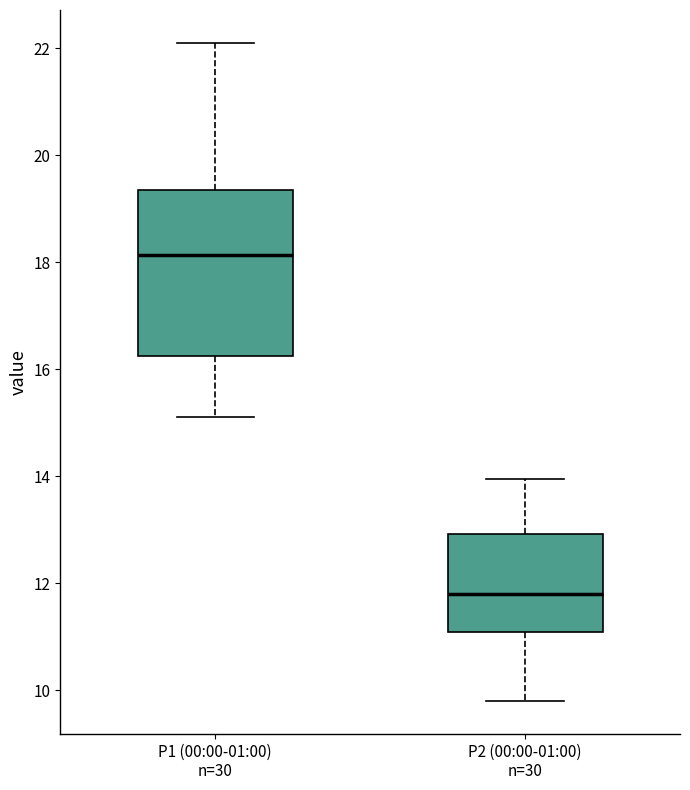

Reading left to right, read every box against the y-axis: the position of its median line, the range the box covers, and the ends of its whiskers. The values are not printed on the chart, so give them approximately, as read against the axis.

P1 (00:00-01:00) n=30: median 18.2, box 16.2 to 19.4, whiskers 15.2 to 22.2
P2 (00:00-01:00) n=30: median 11.8, box 11.0 to 13.0, whiskers 9.8 to 14.0